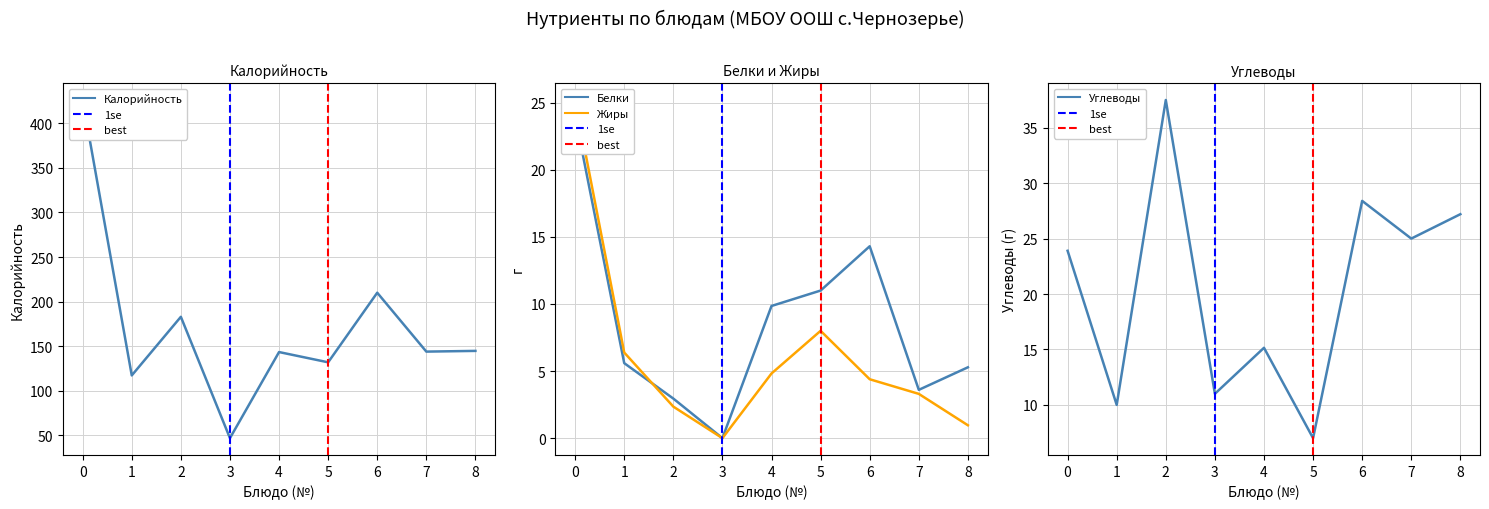

The Углеводы series shows 27.2 at 8. True or false?

True